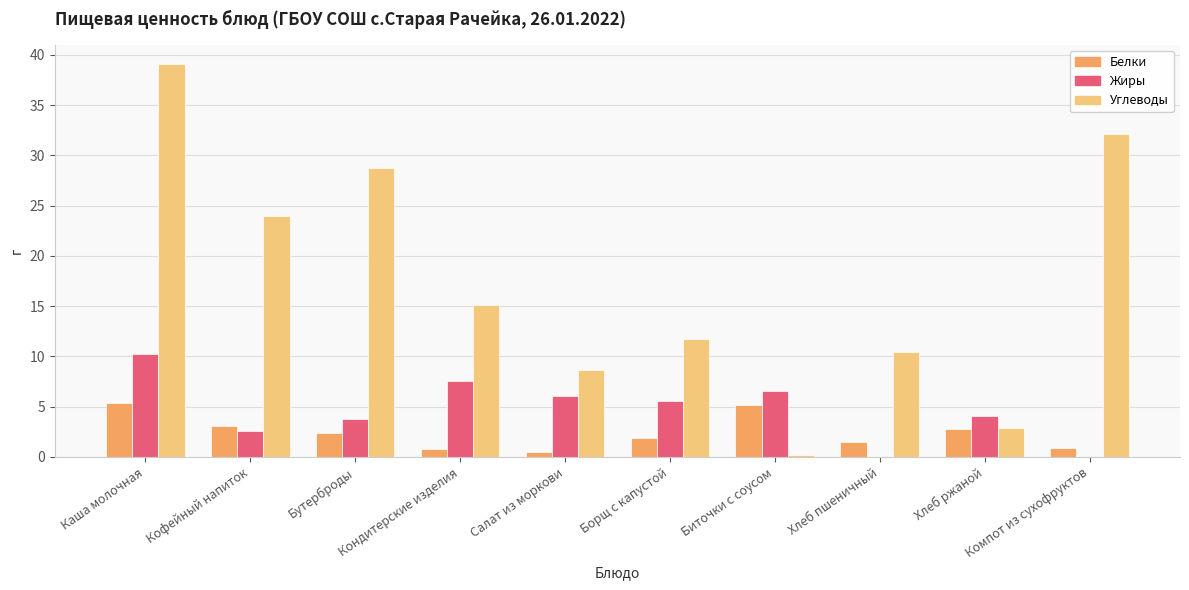

Which category has the highest value in the Жиры series?

Каша молочная